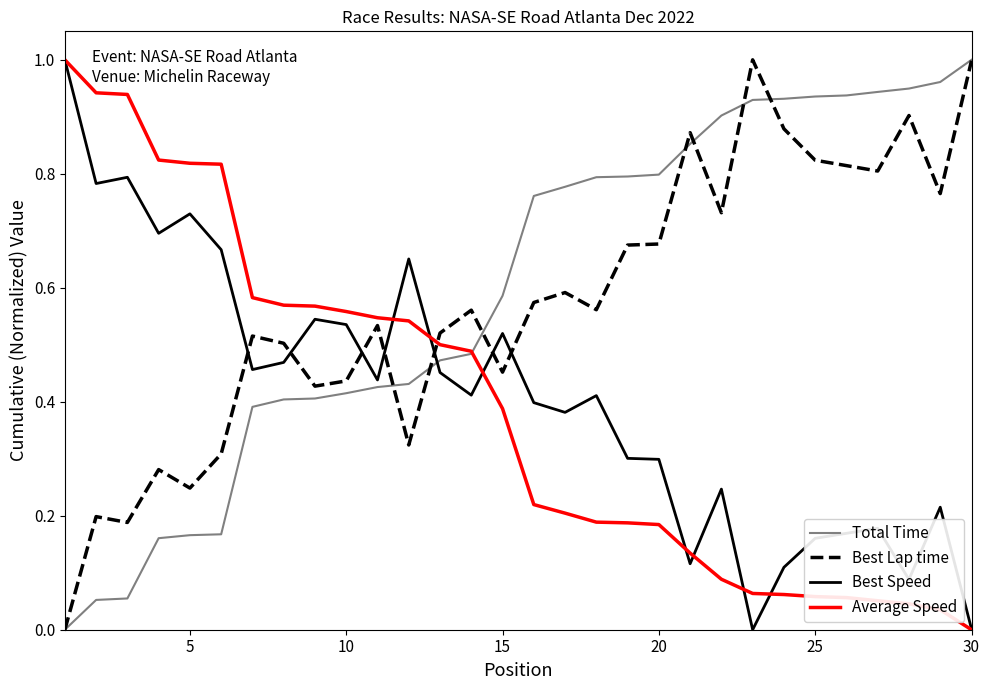

After their last crossing, which series has the higher values: Average Speed or Best Lap time?

Best Lap time